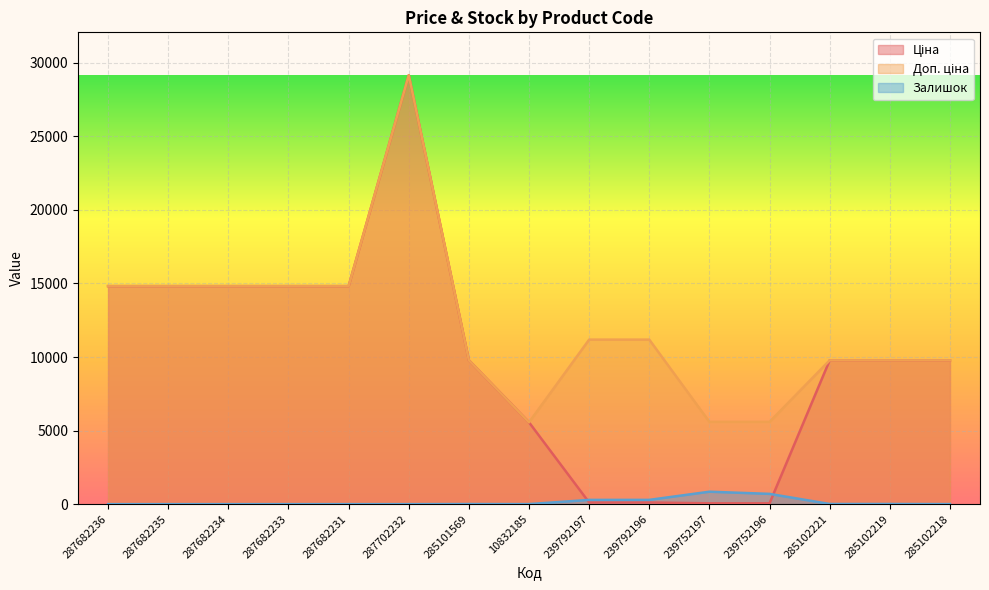

How many lines are shown in the chart?

3